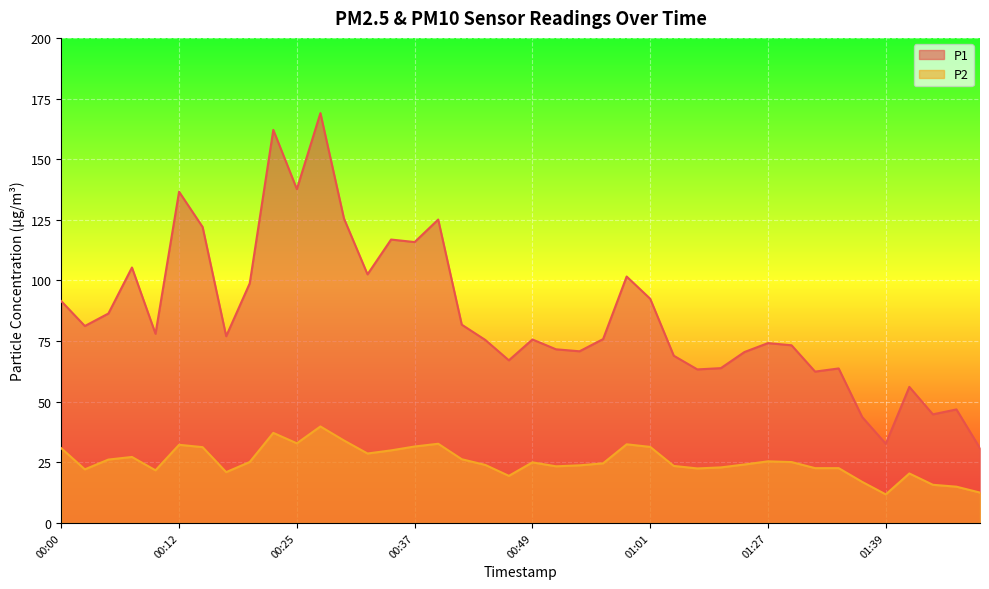

What is the label of the 8th point from the left?

00:17